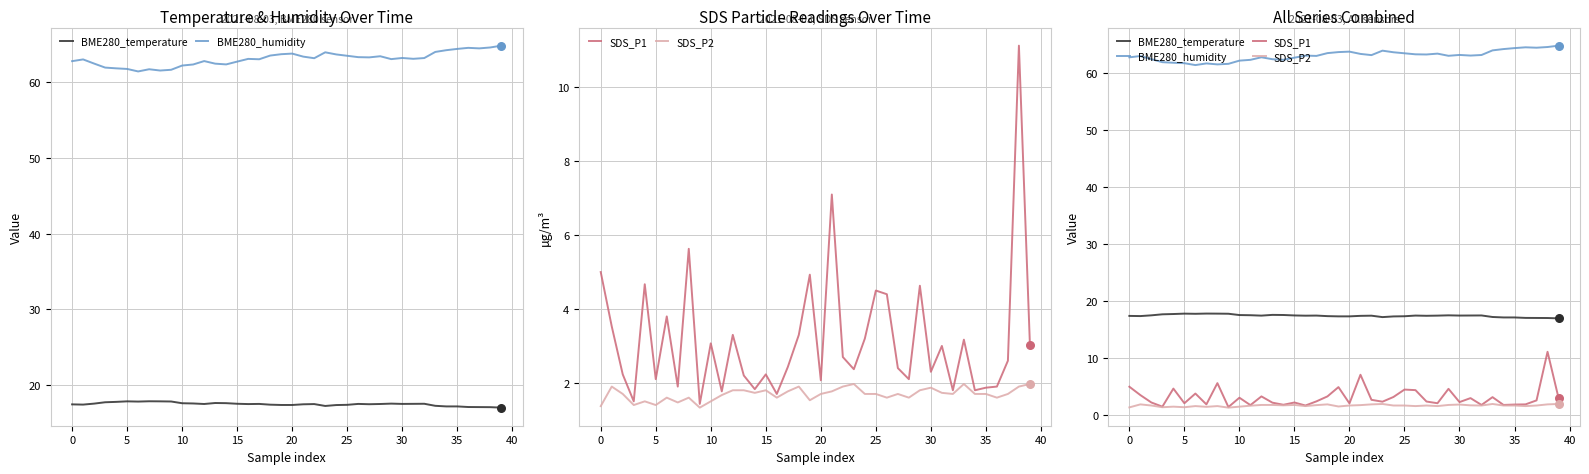

Which series reaches the maximum Y coordinate?

BME280_humidity